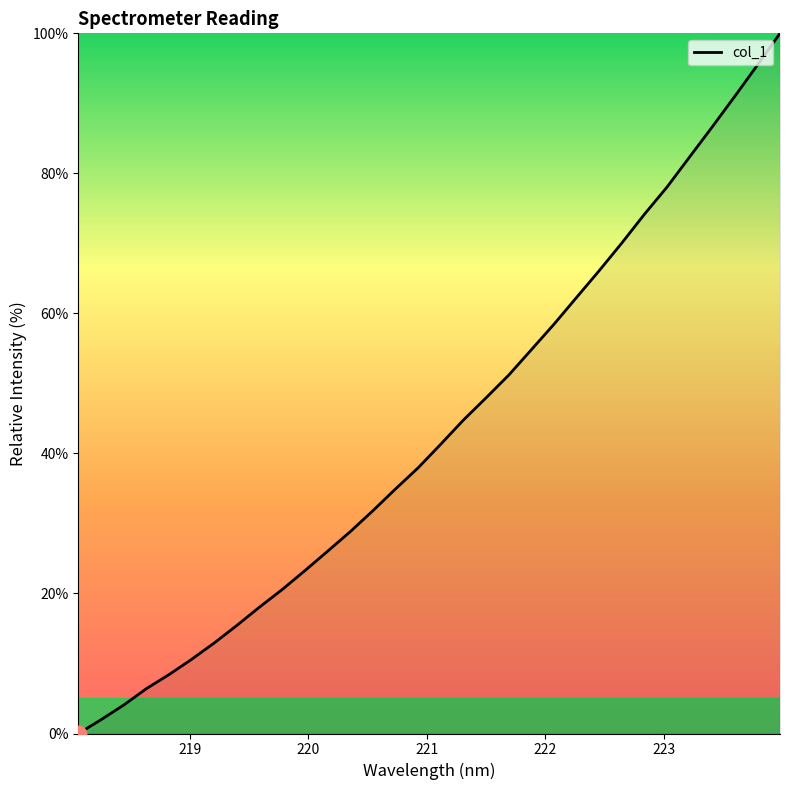

What is the maximum value shown in the chart?

100.0